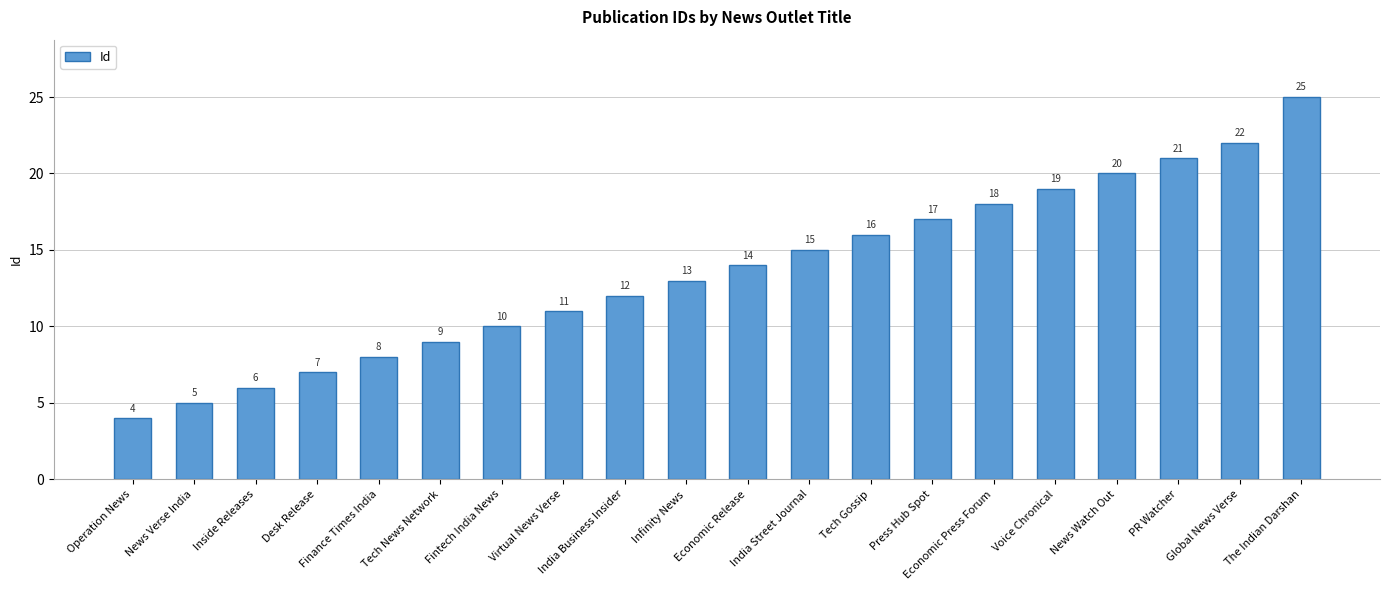

What is the difference between the maximum and second lowest values?

20